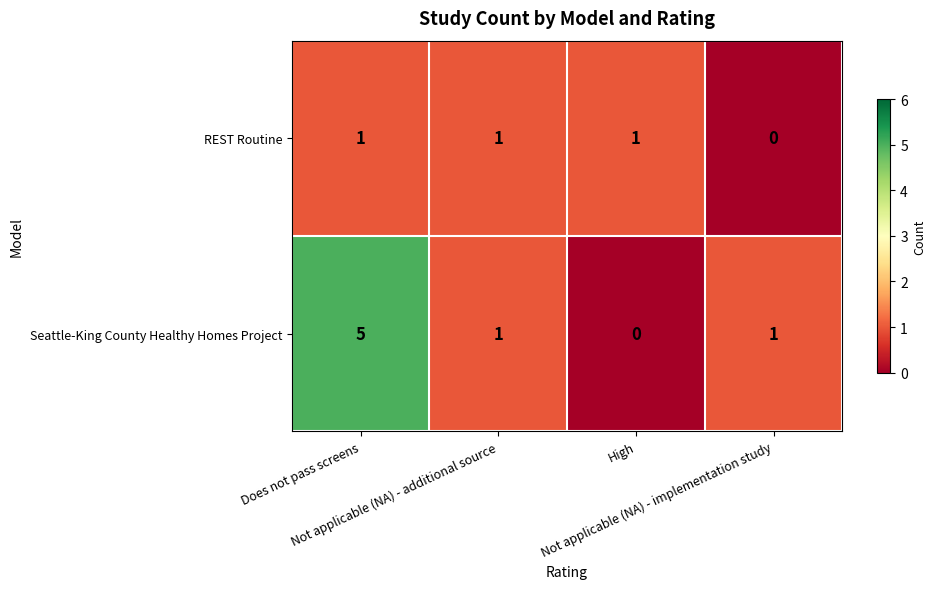

List the series in order of their overall mean, highest first.

Seattle-King County Healthy Homes Project, REST Routine